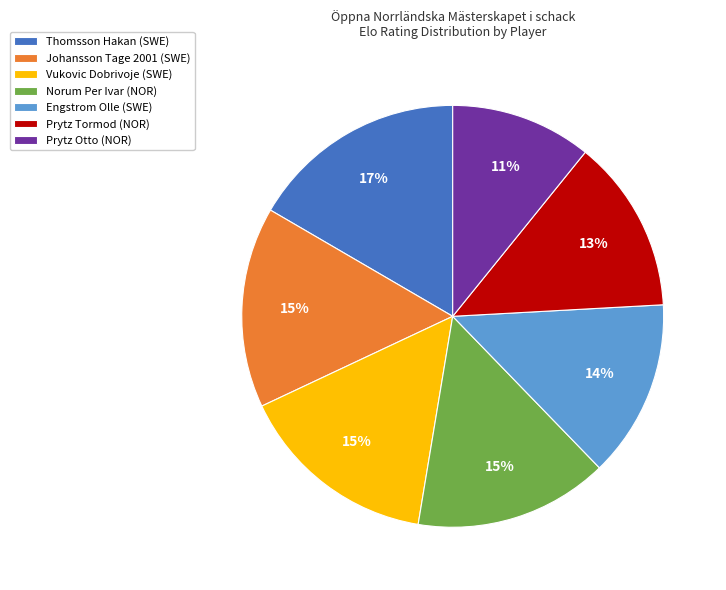

How many slices are in this pie chart?

7